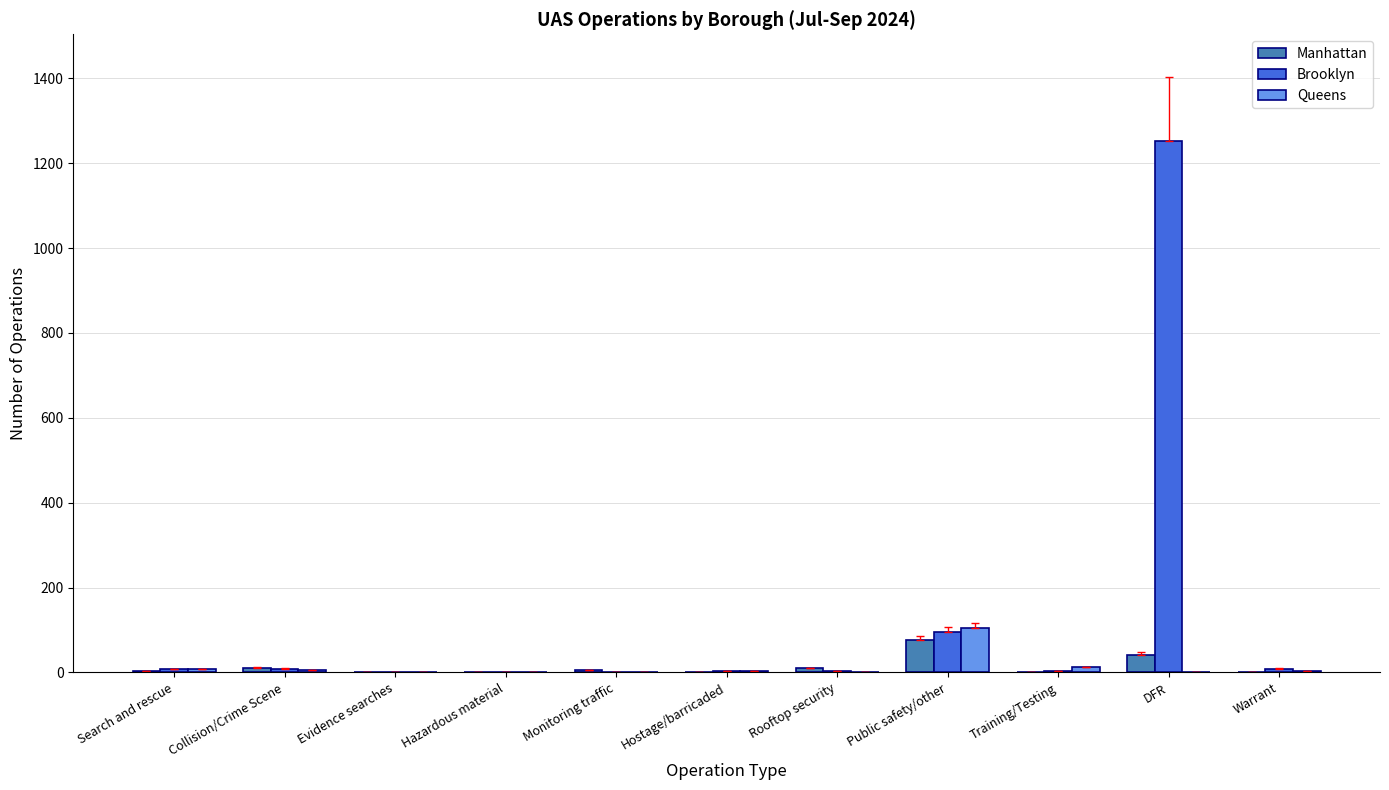

What is the maximum value shown in the chart?

1253